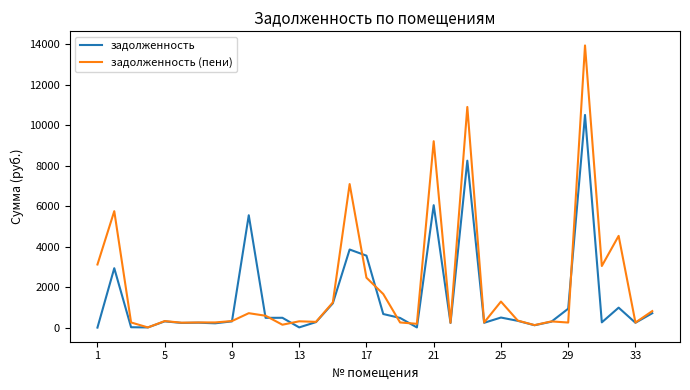

What is the maximum value shown in the chart?

13935.6